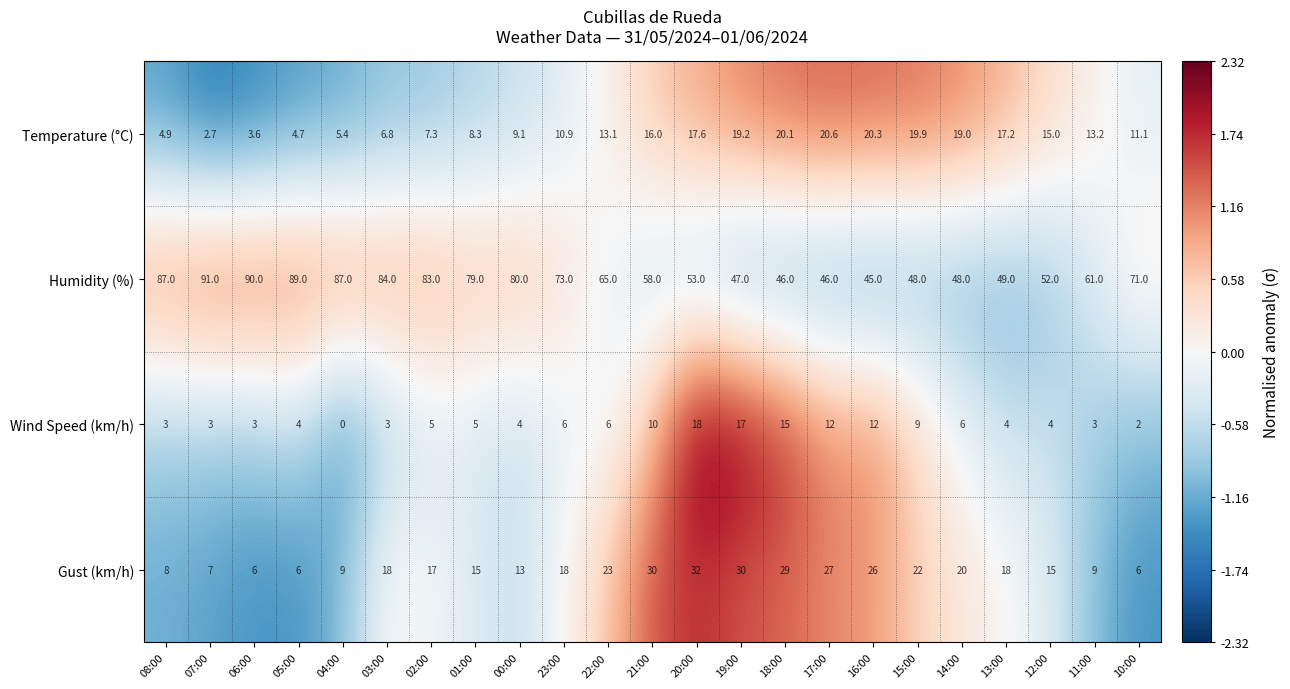

Is it true that Wind Speed (km/h) equals 4.0 at 00:00?

True